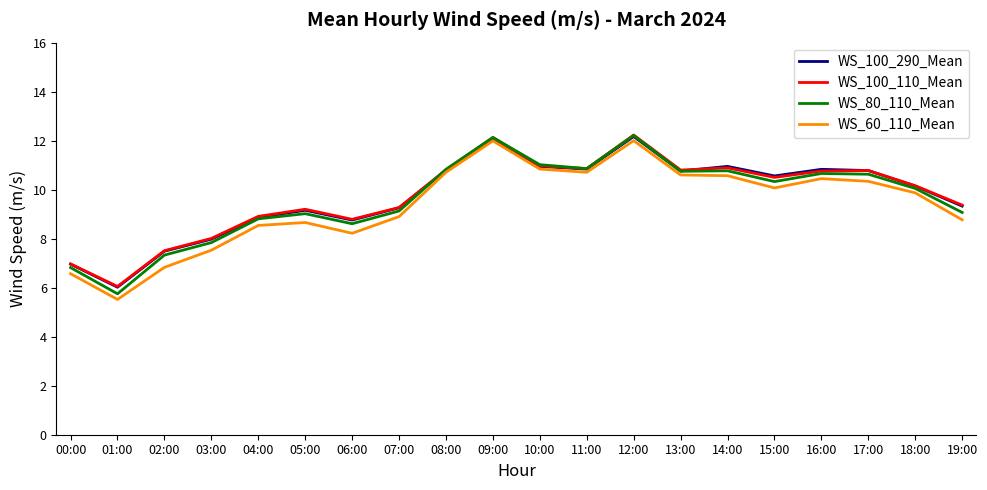

What position from the left is 01:00?

2